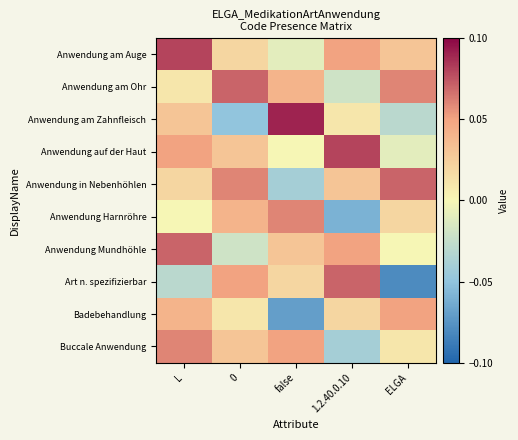

Reading left to right, what are all the values shown in this chart?

Anwendung am Auge: L=0.1	0=0.0	false=-0.0	1.2.40.0.10=0.1	ELGA=0.0
Anwendung am Ohr: L=0.0	0=0.1	false=0.0	1.2.40.0.10=-0.0	ELGA=0.1
Anwendung am Zahnfleisch: L=0.0	0=-0.1	false=0.1	1.2.40.0.10=0.0	ELGA=-0.0
Anwendung auf der Haut: L=0.1	0=0.0	false=0.0	1.2.40.0.10=0.1	ELGA=-0.0
Anwendung in Nebenhöhlen: L=0.0	0=0.1	false=-0.0	1.2.40.0.10=0.0	ELGA=0.1
Anwendung Harnröhre: L=0.0	0=0.0	false=0.1	1.2.40.0.10=-0.1	ELGA=0.0
Anwendung Mundhöhle: L=0.1	0=-0.0	false=0.0	1.2.40.0.10=0.1	ELGA=0.0
Art n. spezifizierbar: L=-0.0	0=0.1	false=0.0	1.2.40.0.10=0.1	ELGA=-0.1
Badebehandlung: L=0.0	0=0.0	false=-0.1	1.2.40.0.10=0.0	ELGA=0.1
Buccale Anwendung: L=0.1	0=0.0	false=0.1	1.2.40.0.10=-0.0	ELGA=0.0